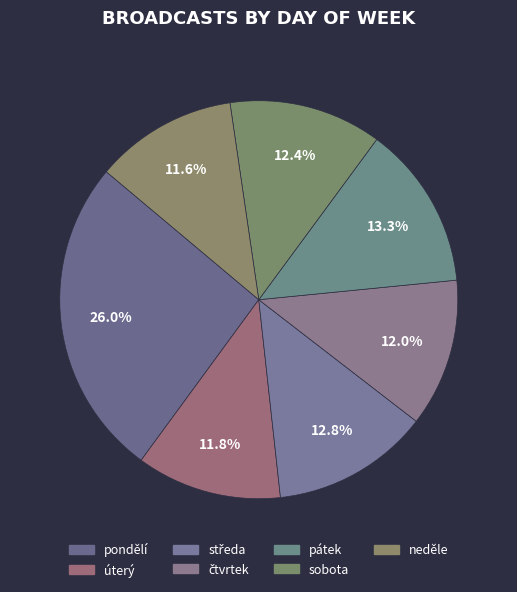

Which slice is the smallest?

neděle